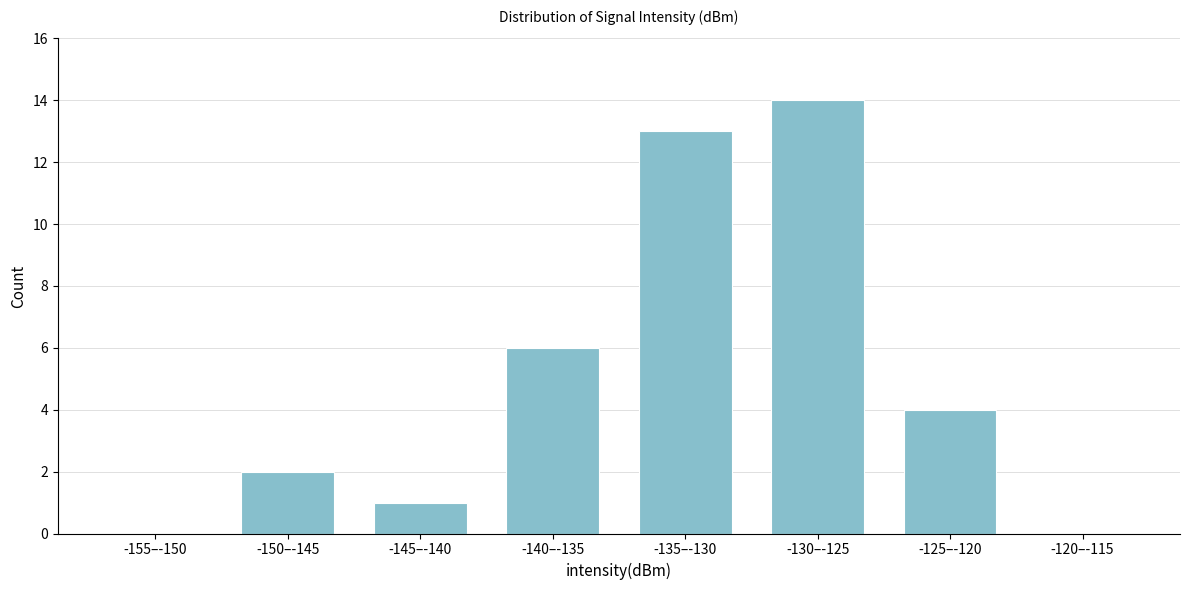

Reading left to right, list all the values displayed in this chart.

-155–-150=0	-150–-145=2	-145–-140=1	-140–-135=6	-135–-130=13	-130–-125=14	-125–-120=4	-120–-115=0